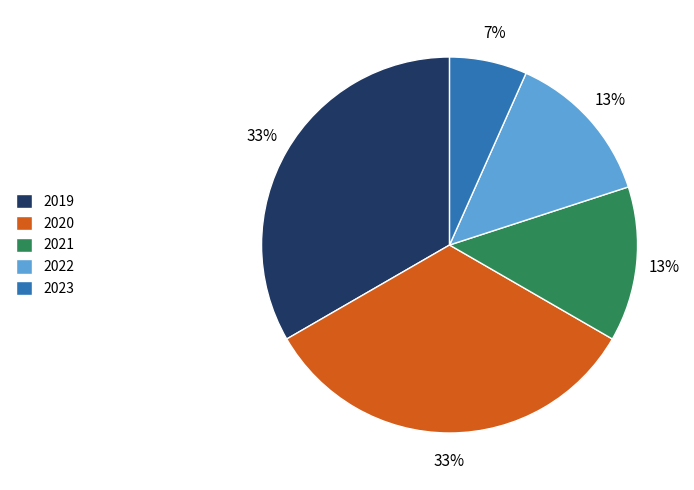

Is it true that 2021 is 13% of the pie?

True